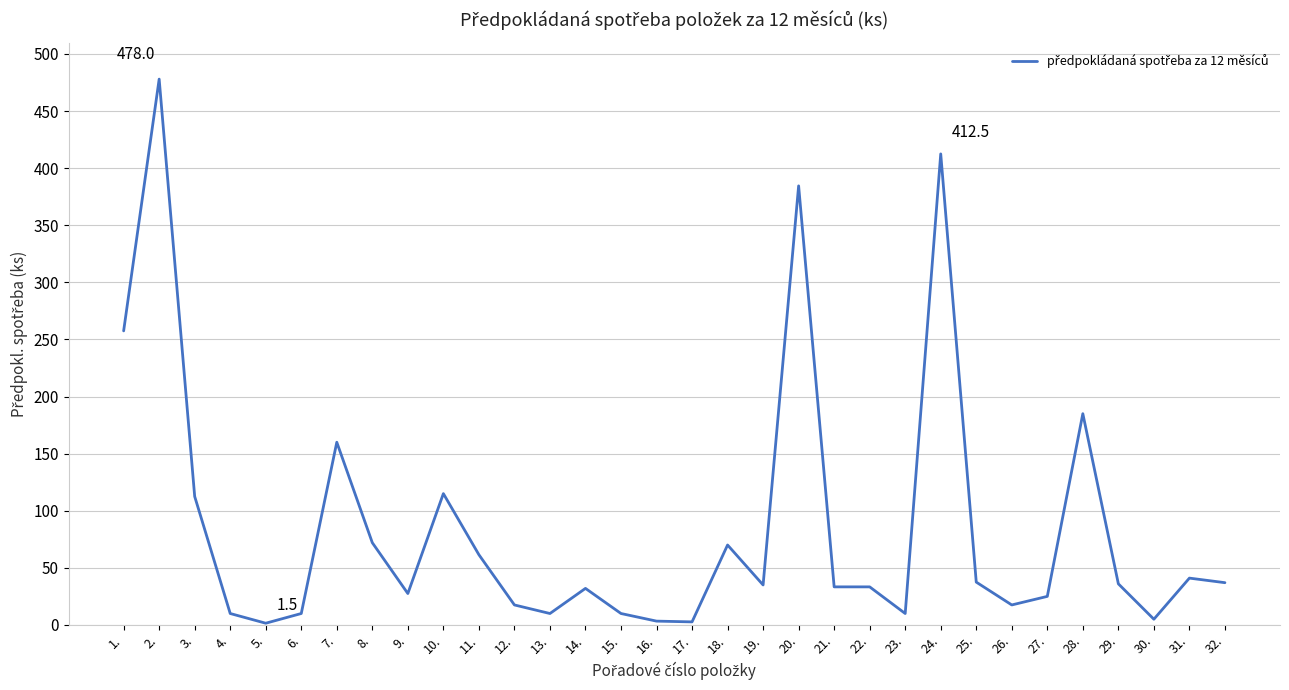

Is it true that the value at 20. is 384.5?

True